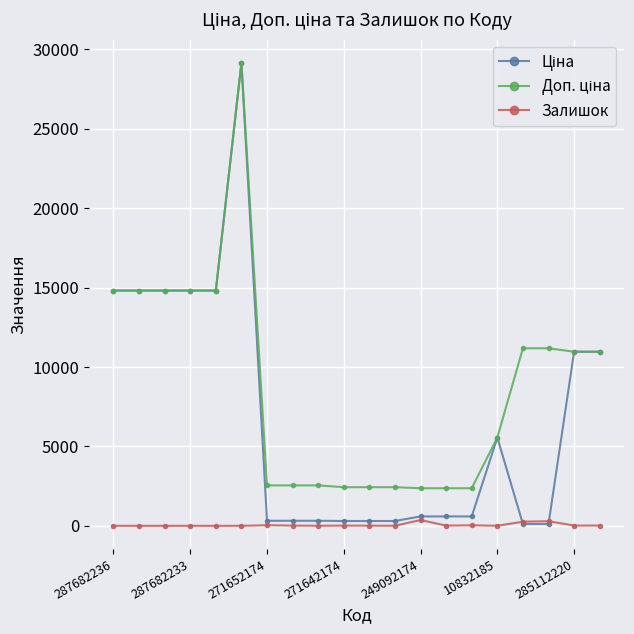

At how many categories does at least one series exceed 7164?

10